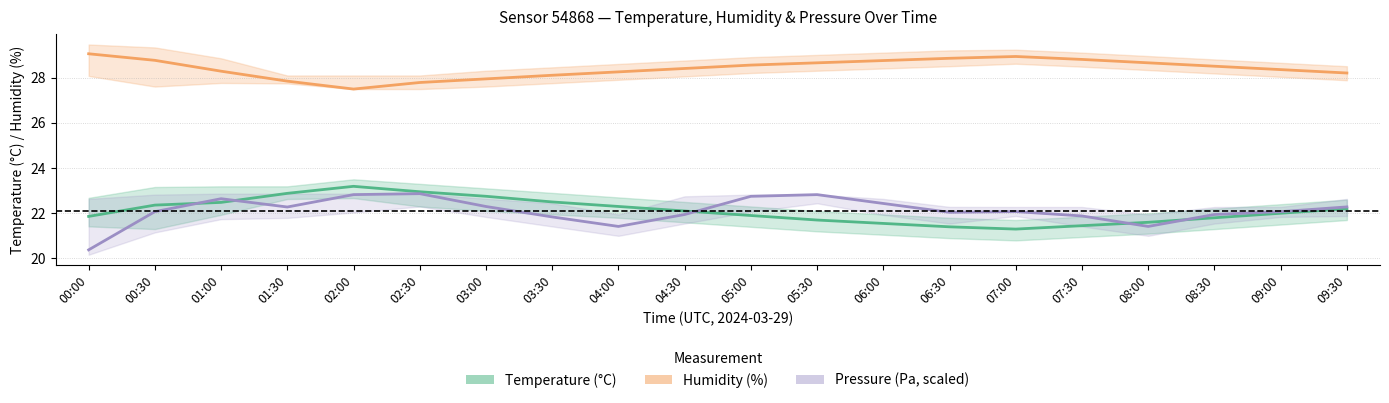

At which label does Temperature (°C) first exceed 22?

00:30